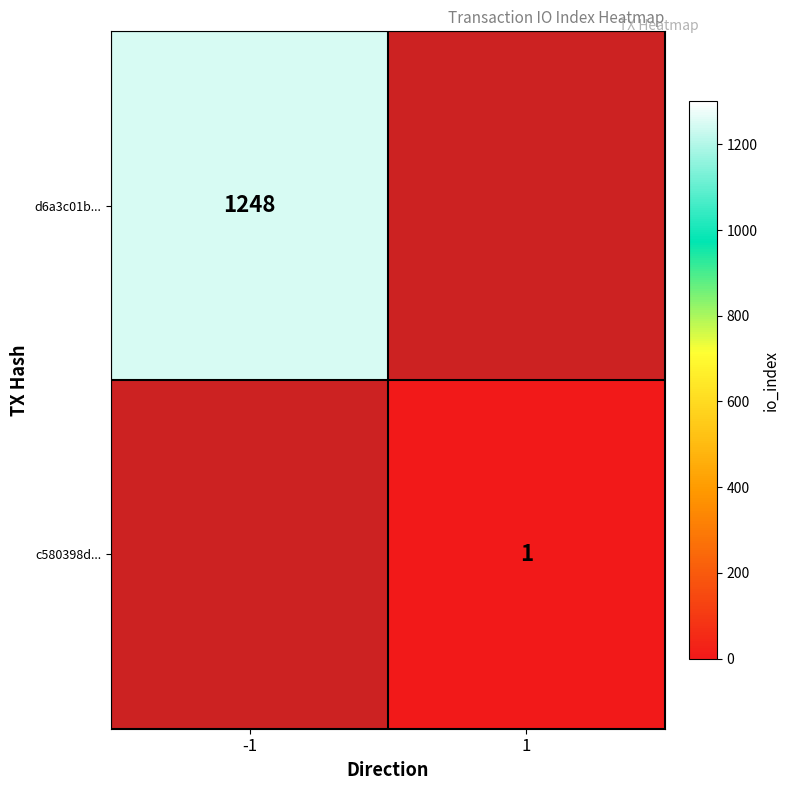

The value of d6a3c01b... at -1 is 796.2. True or false?

False